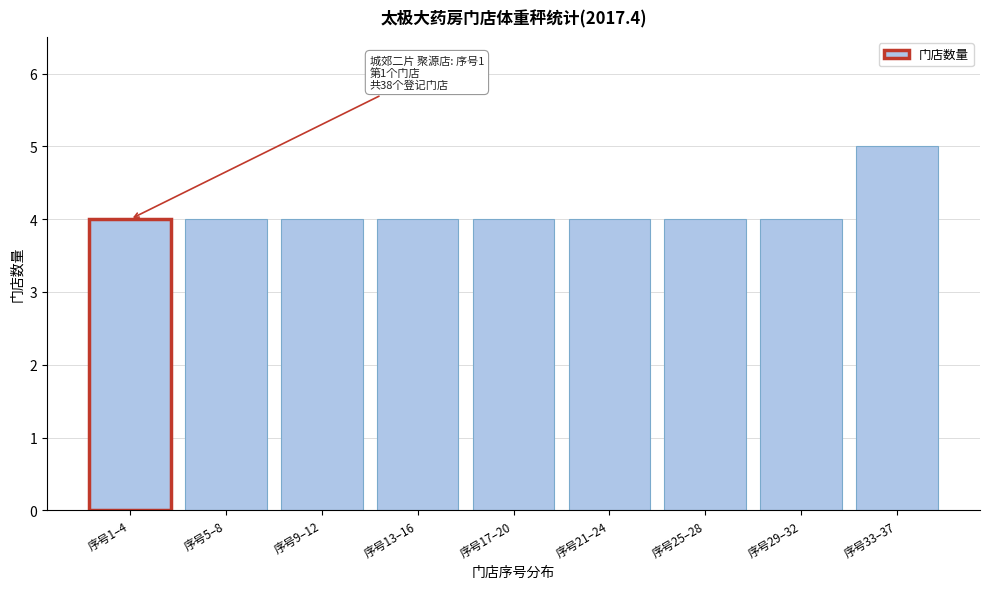

Reading right to left, list all the values displayed in this chart.

5	4	4	4	4	4	4	4	4